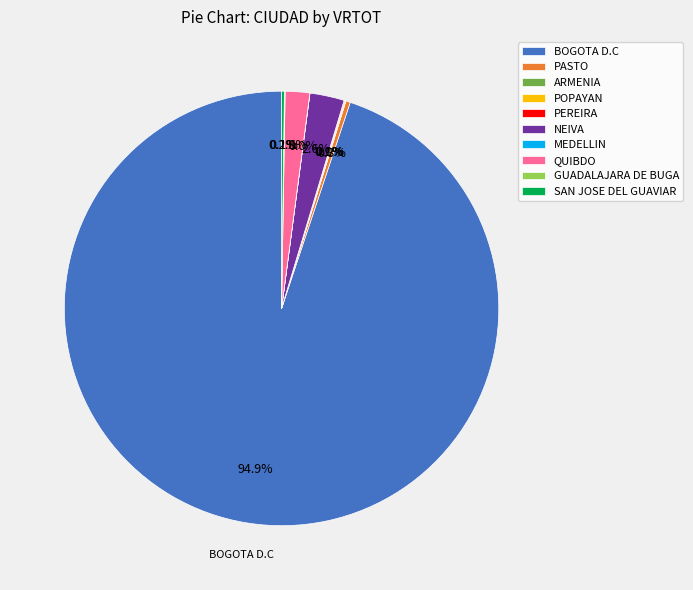

Does any single category account for the majority?

Yes